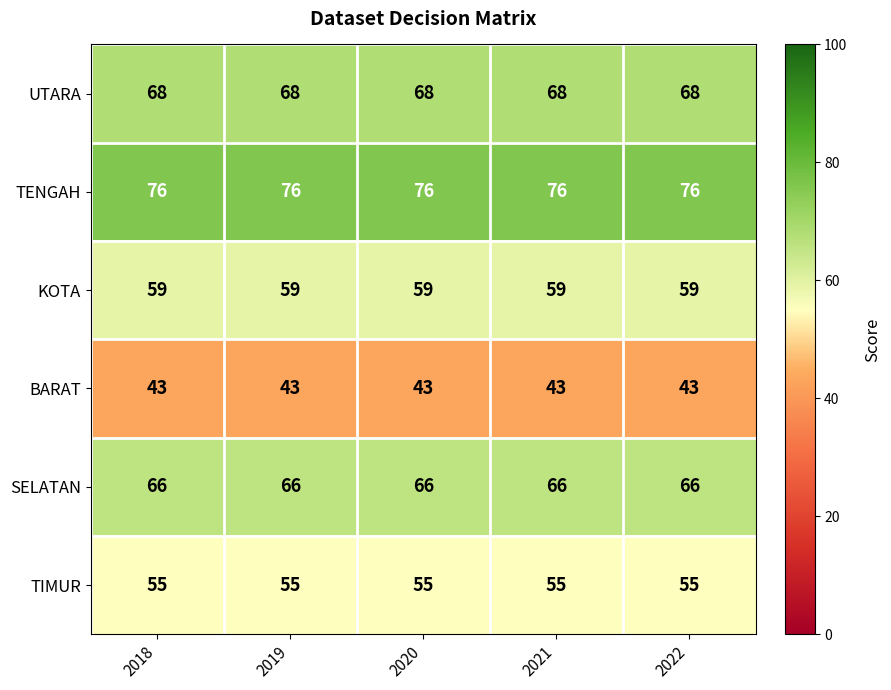

List the series in order of their peak value, highest first.

TENGAH, UTARA, SELATAN, KOTA, TIMUR, BARAT